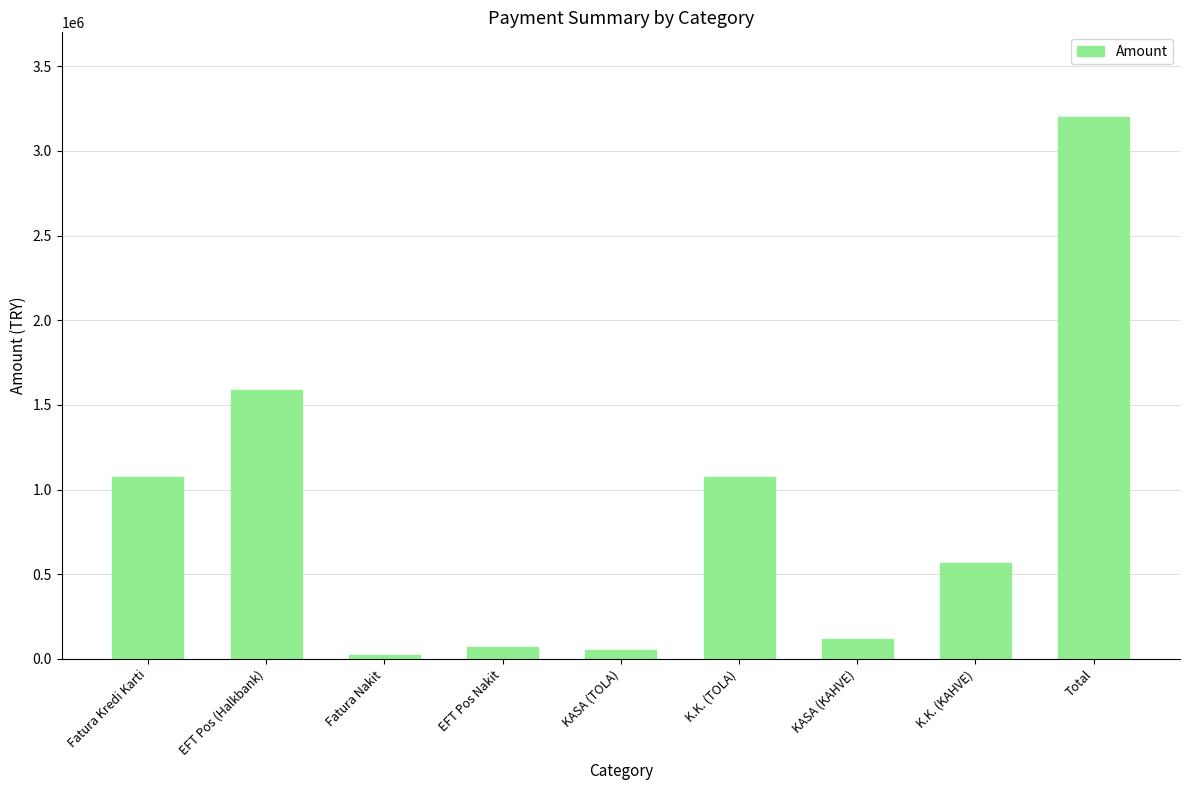

What is the maximum value shown in the chart?

3201152.9